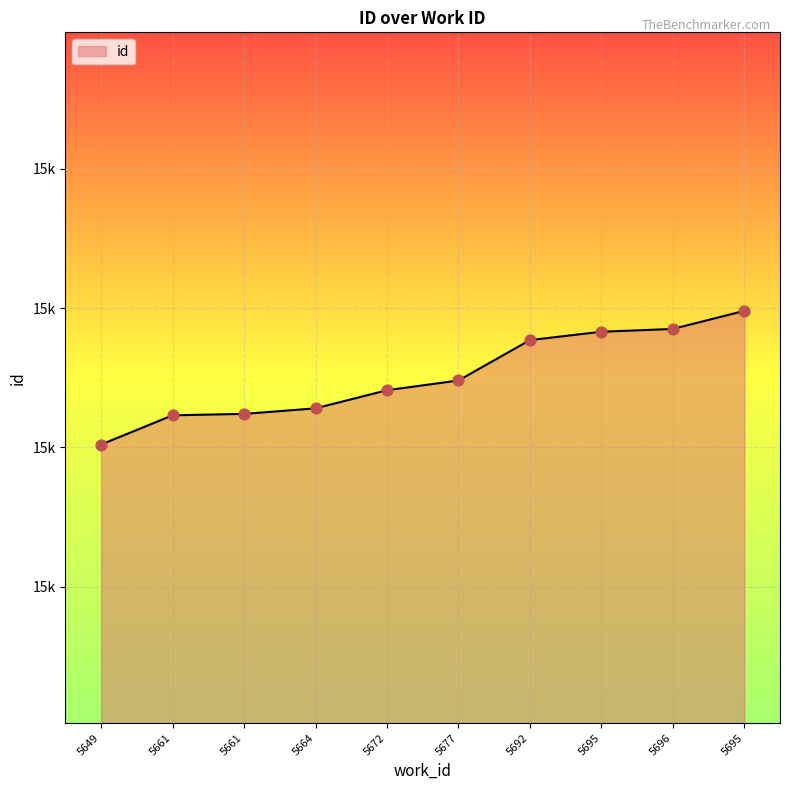

Is this an area chart (filled region under the line)?

Yes